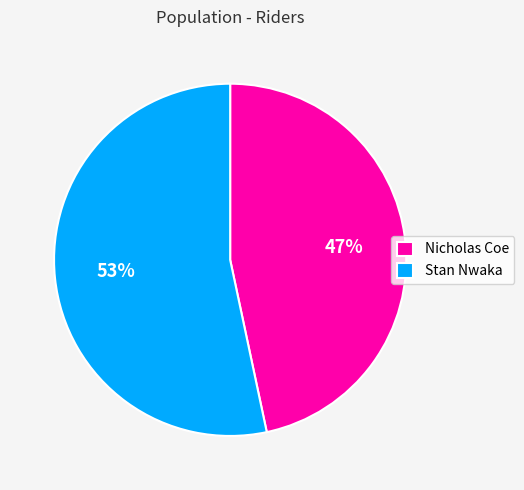

What percentage is the Stan Nwaka slice, to the nearest percent?

53%